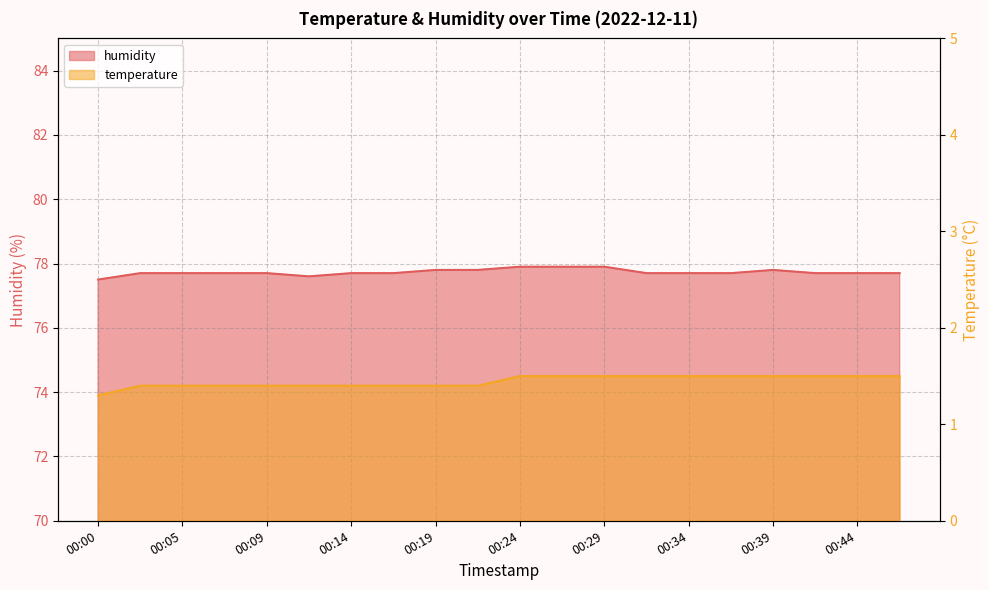

Which has a higher value, 00:00 or 00:46?

00:46